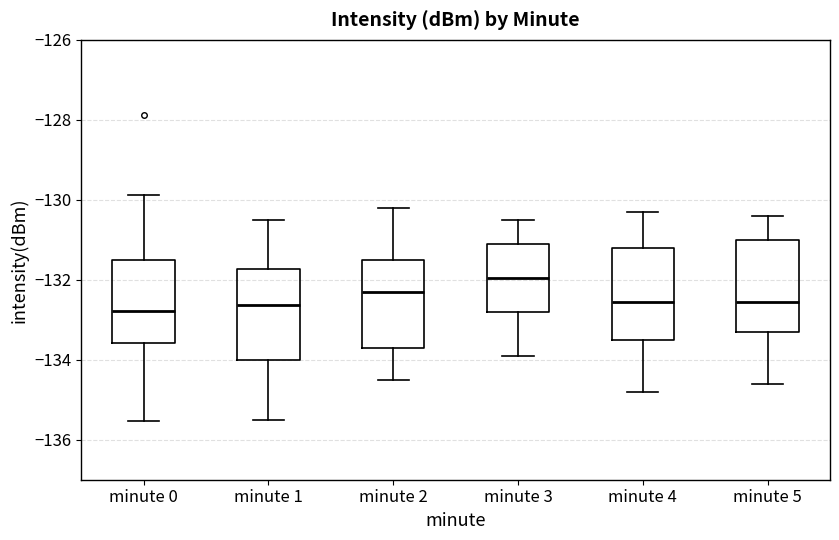

Reading left to right, transcribe this box plot: for each box, give where its median line is, the range the box spans, and where its two whiskers end, as read against the y-axis. The values are not printed on the chart, so give them approximately, as read against the axis.

minute 0: median -132.8, box -133.6 to -131.6, whiskers -135.6 to -129.8
minute 1: median -132.6, box -134.0 to -131.8, whiskers -135.6 to -130.6
minute 2: median -132.2, box -133.6 to -131.4, whiskers -134.4 to -130.2
minute 3: median -132.0, box -132.8 to -131.0, whiskers -133.8 to -130.4
minute 4: median -132.6, box -133.4 to -131.2, whiskers -134.8 to -130.2
minute 5: median -132.6, box -133.2 to -131.0, whiskers -134.6 to -130.4